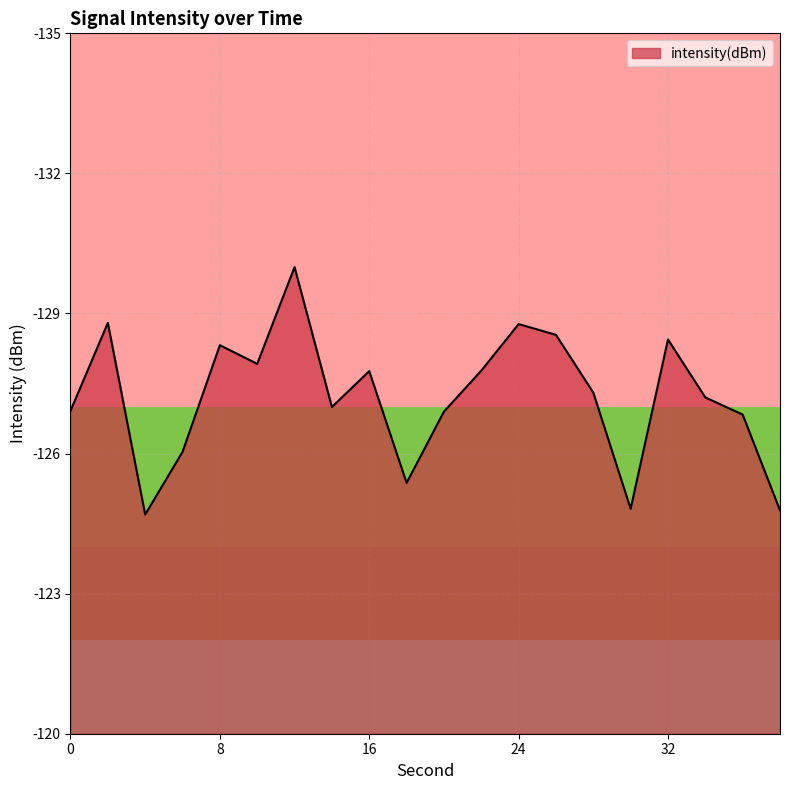

What is the difference between the maximum and minimum values?

5.3